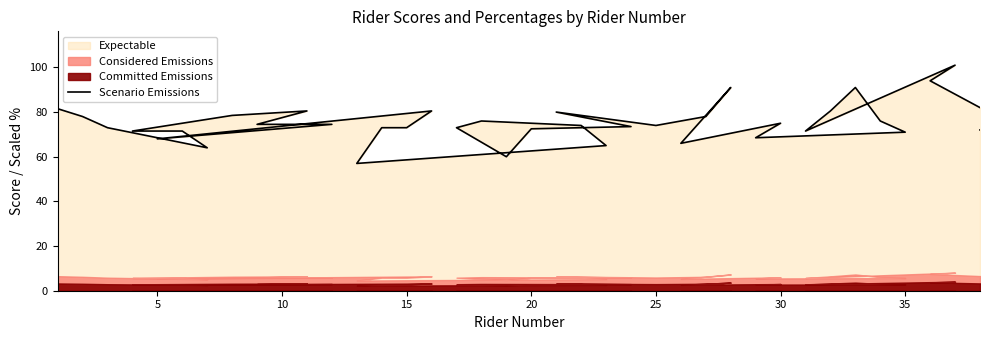

How many data points are less than 74?

19